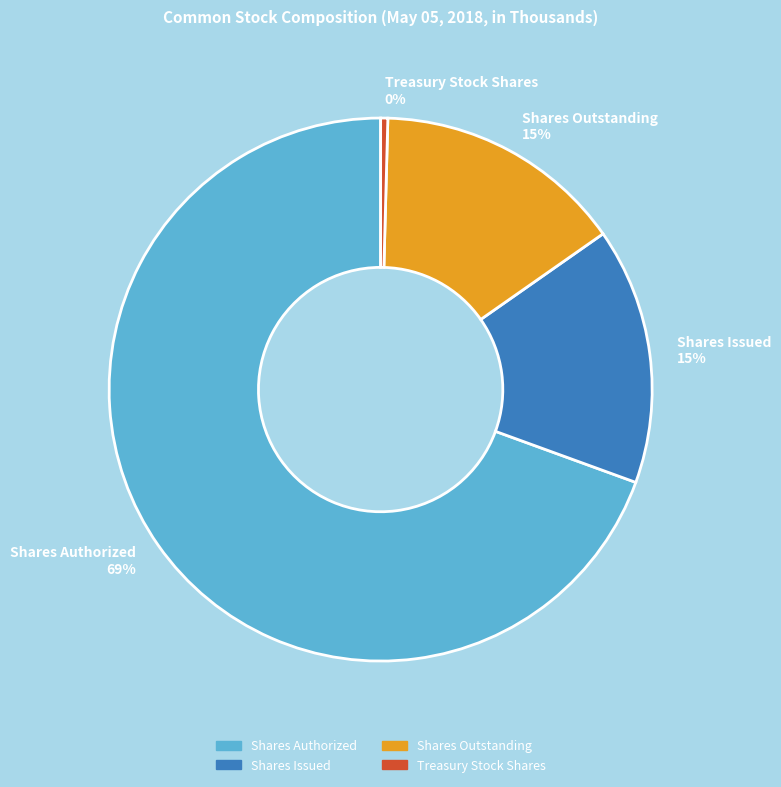

Which category has the biggest portion of the pie?

Shares Authorized 69%